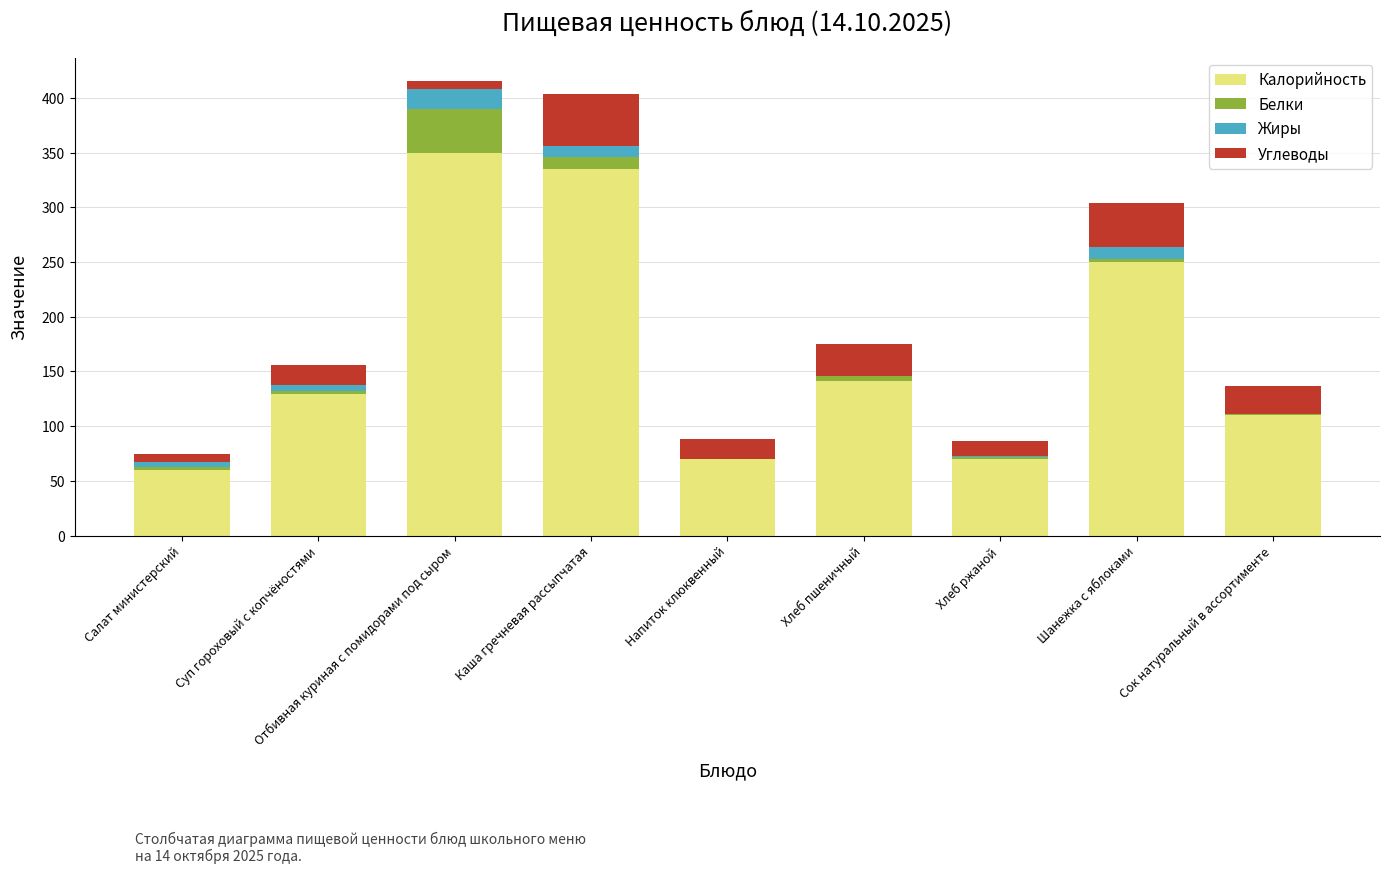

What is the sum of all Калорийность values?

1515.2